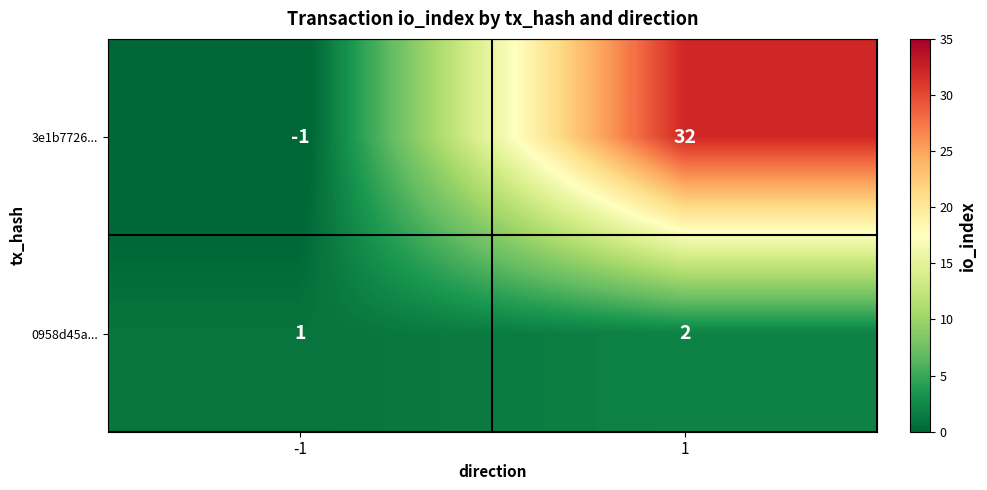

What is the spread (max minus min) of values at 1?

30